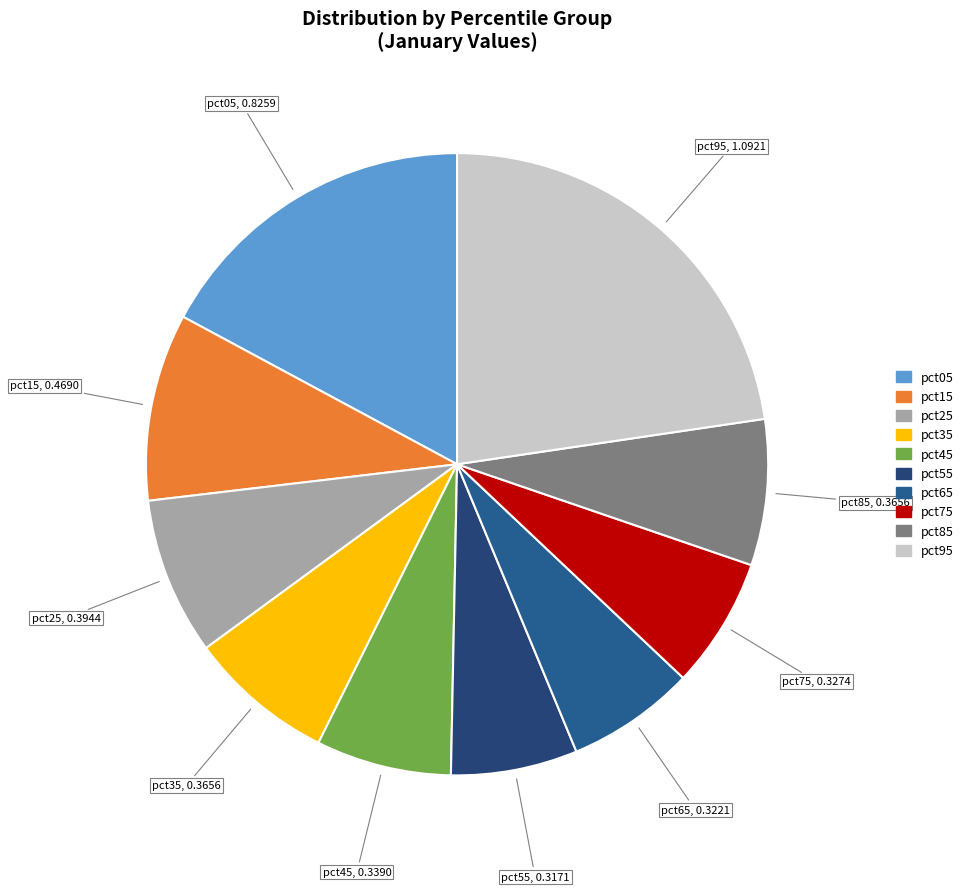

Which has a higher value, pct35 or pct65?

pct35